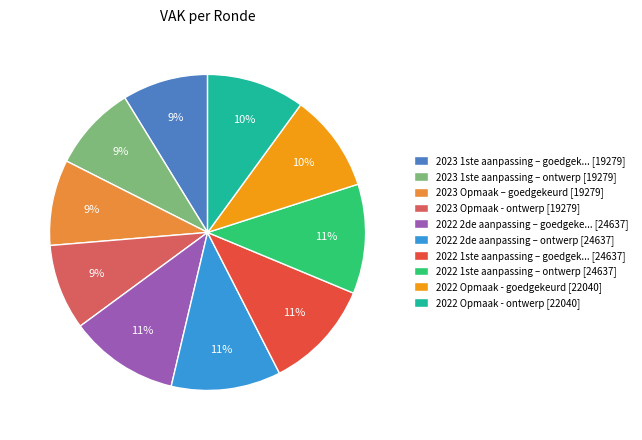

Combined, do 2022 Opmaak - goedgekeurd [22040] and 2023 1ste aanpassing – ontwerp [19279] account for over 50%?

No